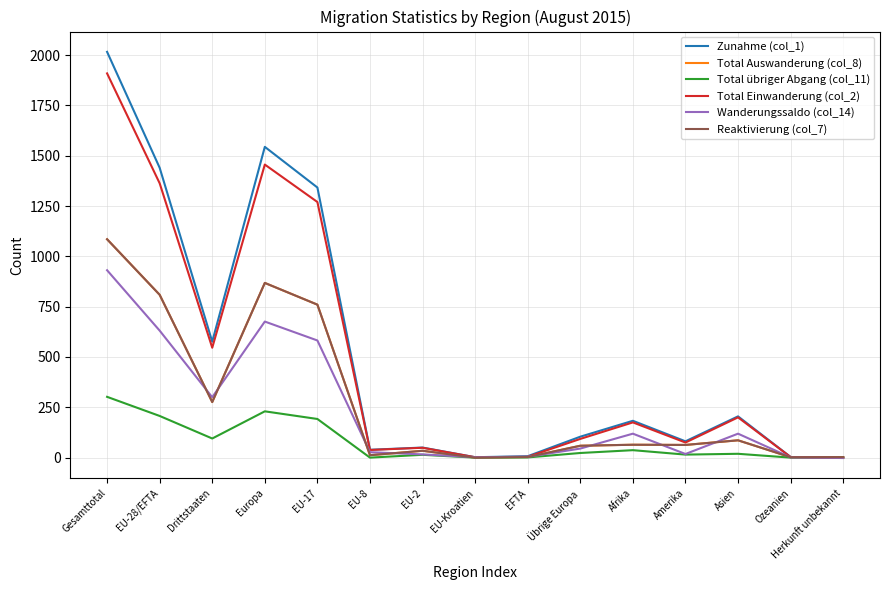

How many lines are shown in the chart?

6